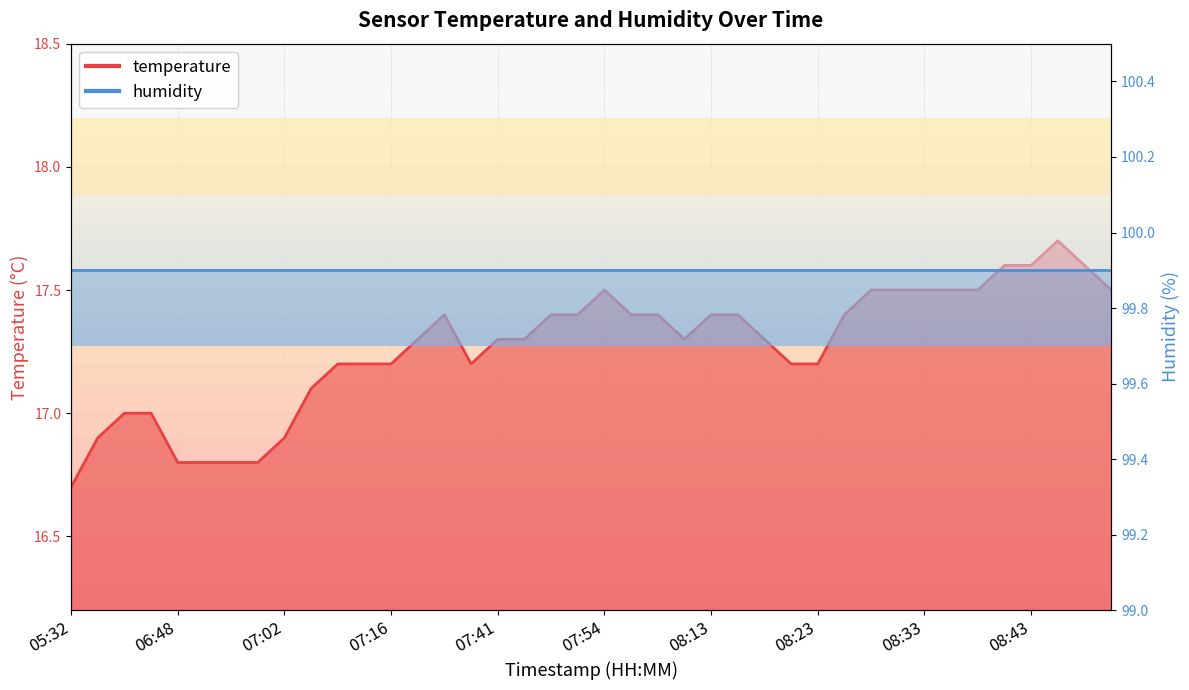

What is the maximum value shown in the chart?

17.7